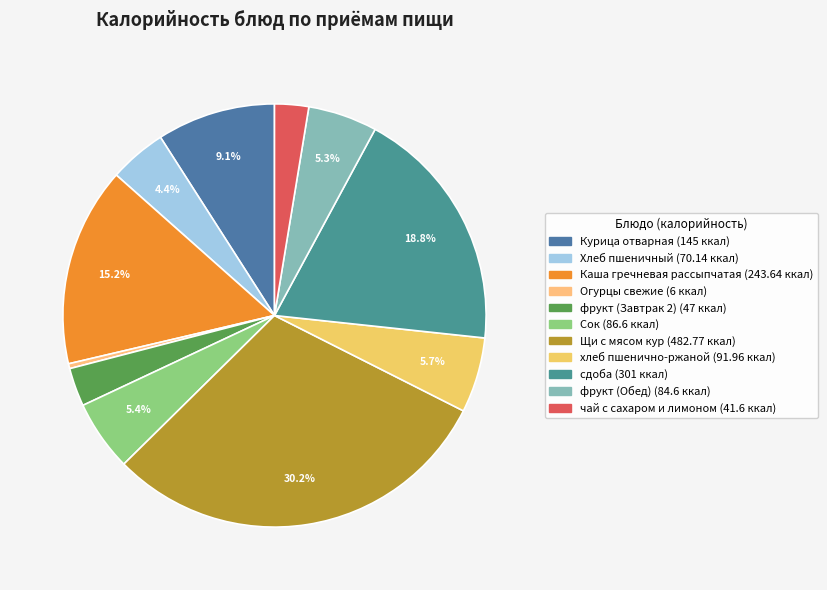

Is it true that фрукт (Обед) is 5% of the pie?

True